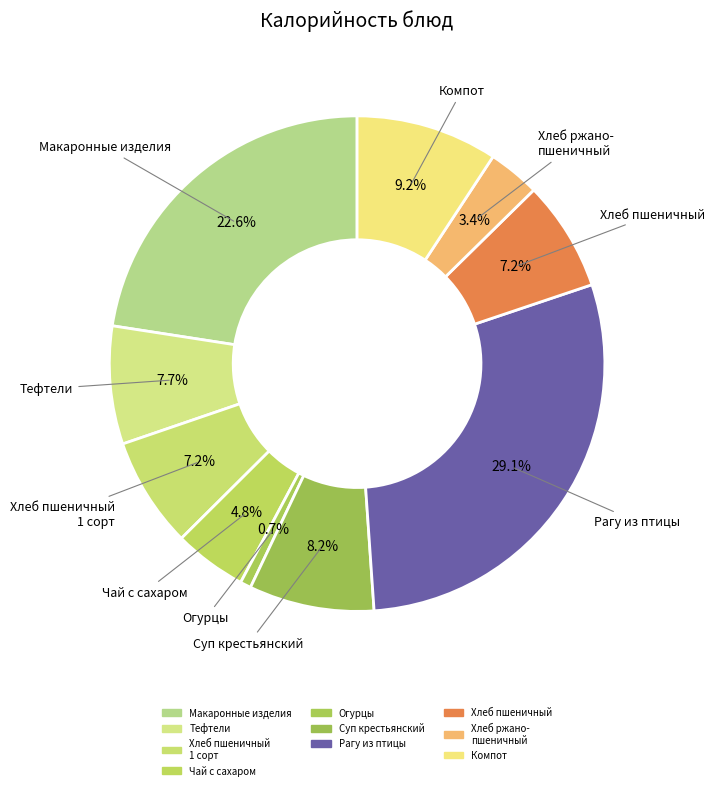

Which slice is the largest?

Рагу из птицы